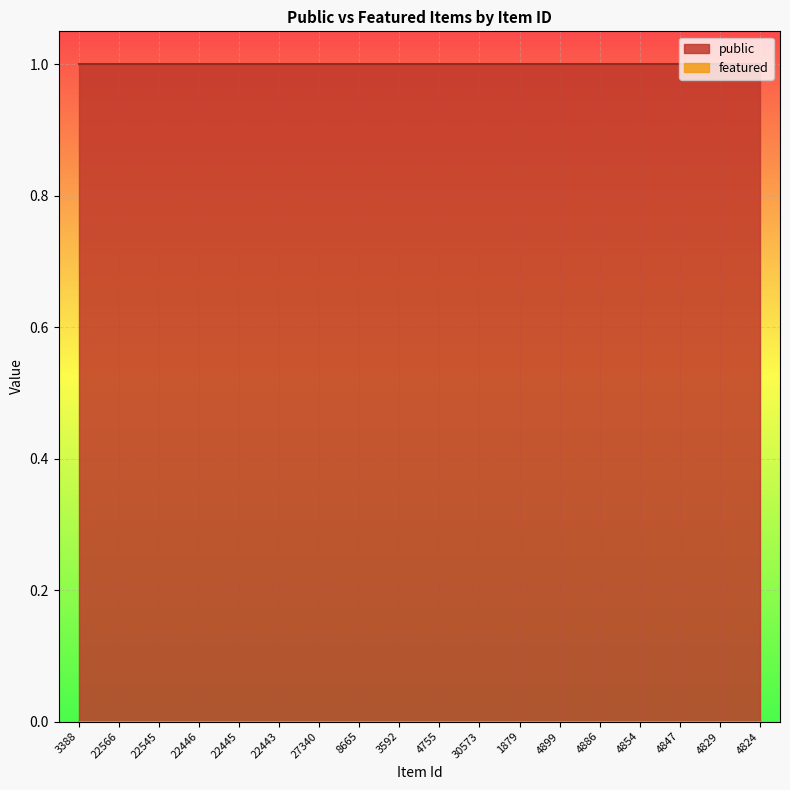

Which category has the lowest value across all series?

3388